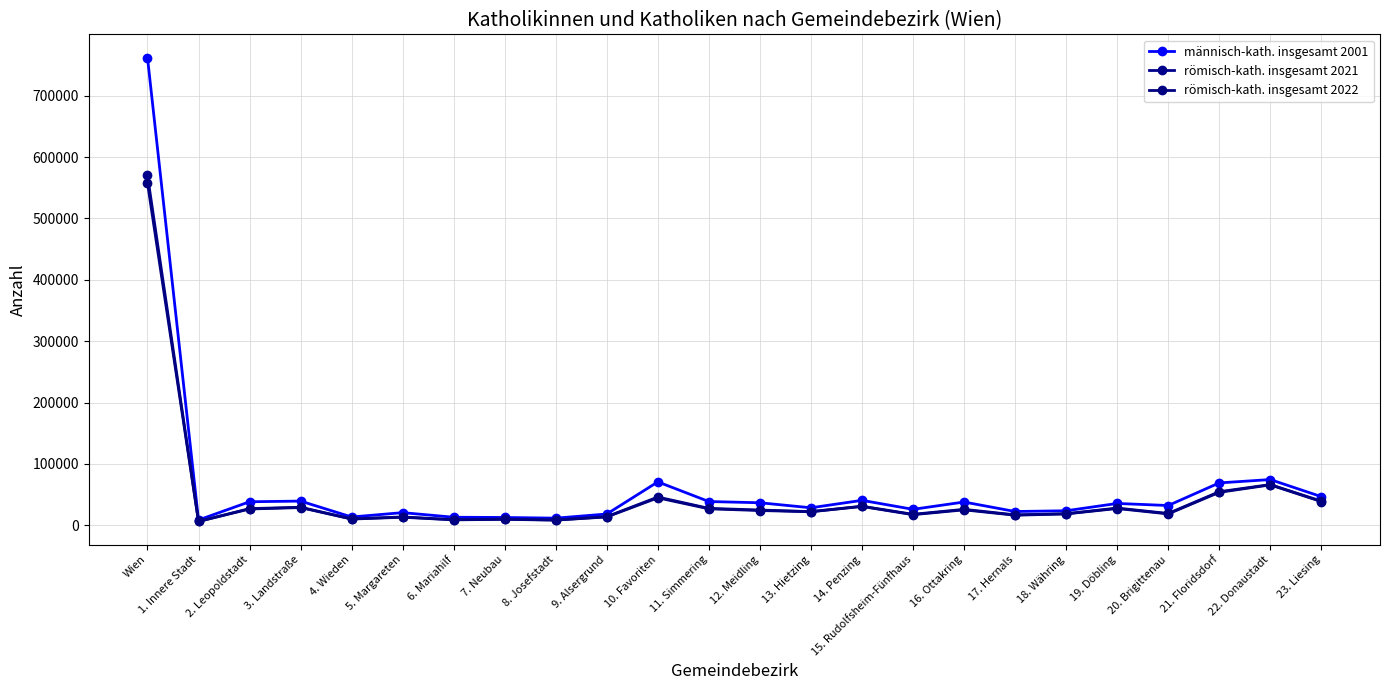

What are all the series names shown in the legend?

männisch-kath. insgesamt 2001, römisch-kath. insgesamt 2021, römisch-kath. insgesamt 2022